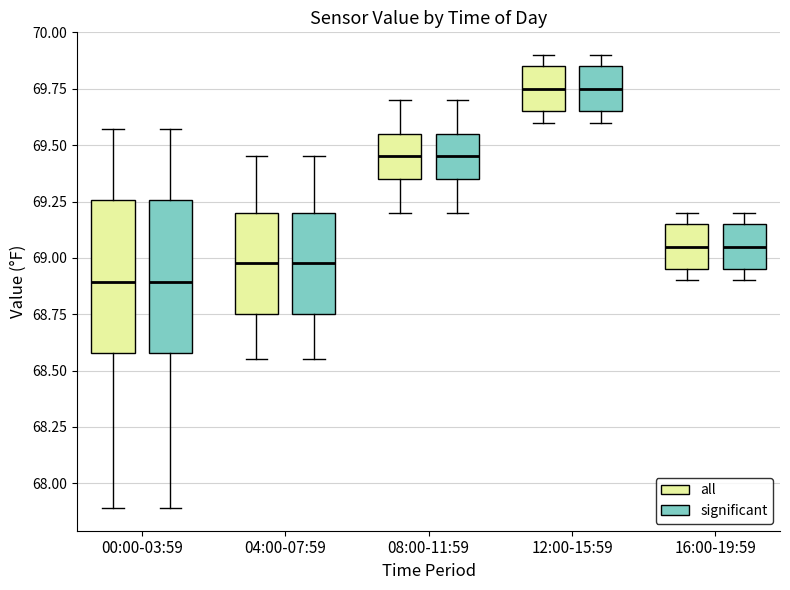

Where is the upper edge of the box for 16:00-19:59 (all) on the y-axis? The values are not printed on the chart, so give them approximately, as read against the axis.

69.15